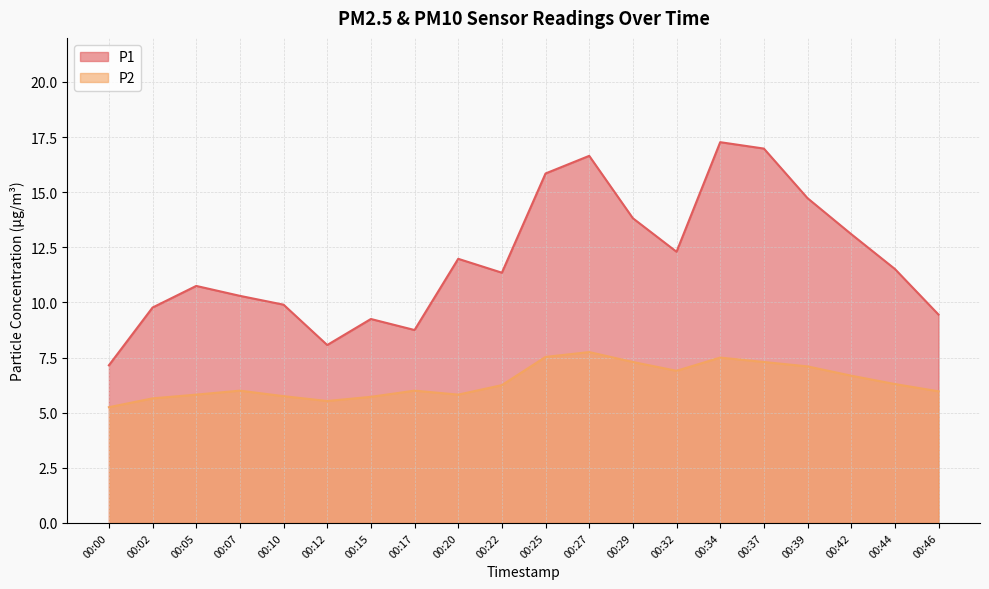

Which series has the largest total across all categories?

P1